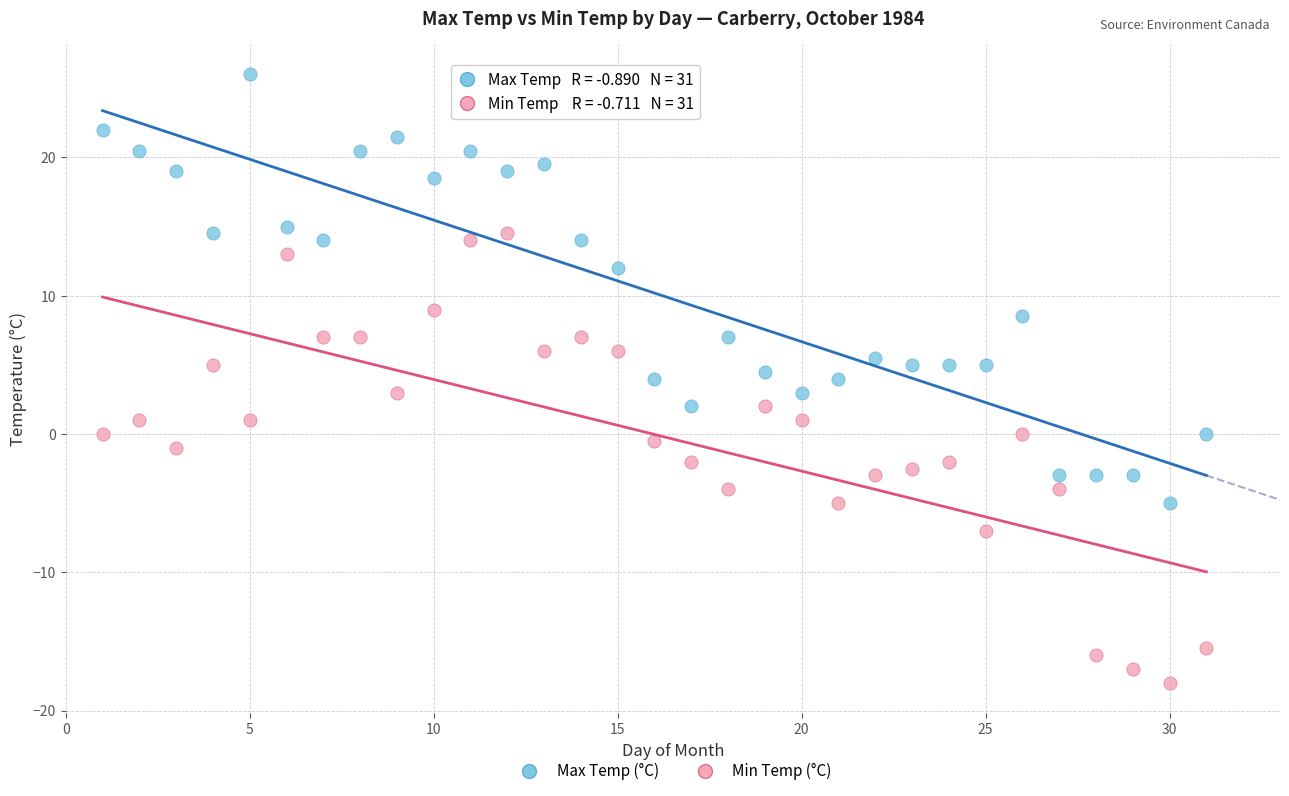

Which series contains the lowest Y value?

Min Temp (°C)